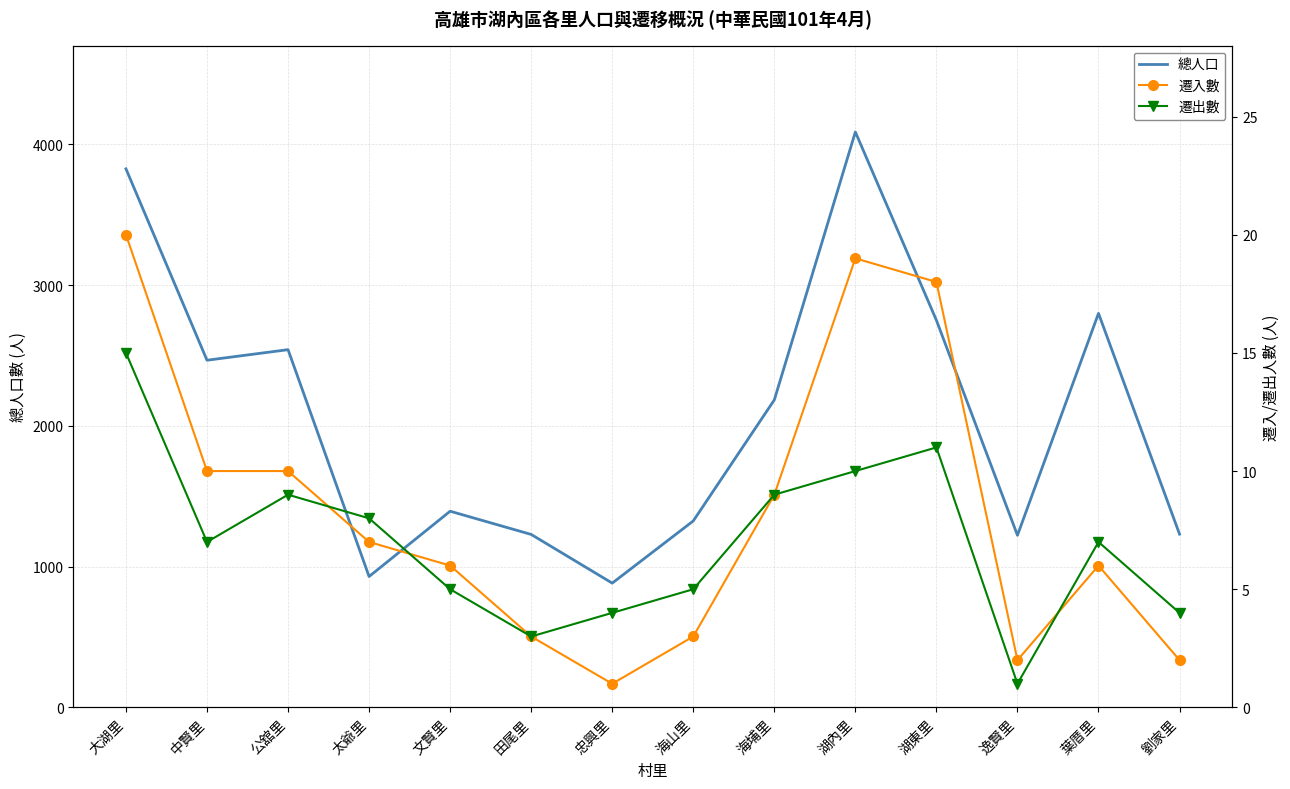

Reading left to right, what are all the values shown in this chart?

總人口: 3827	2467	2542	930	1394	1229	883	1325	2185	4089	2751	1223	2800	1231
遷入數: 20	10	10	7	6	3	1	3	9	19	18	2	6	2
遷出數: 15	7	9	8	5	3	4	5	9	10	11	1	7	4